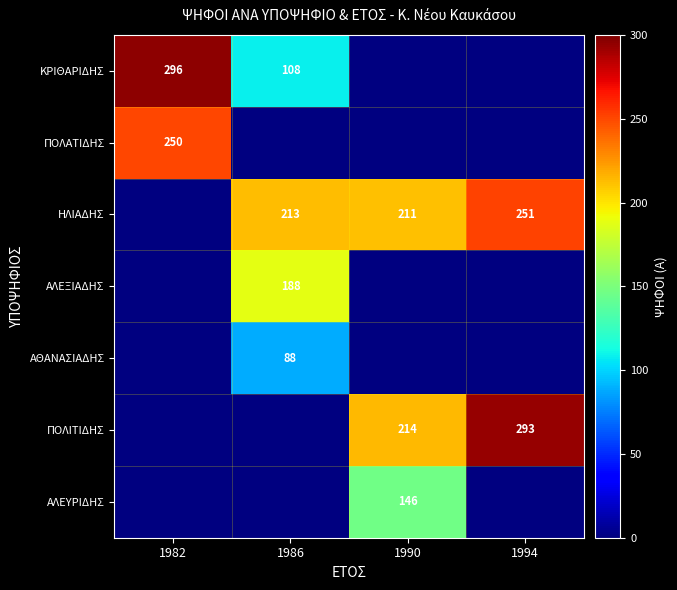

Is it true that ΗΛΙΑΔΗΣ equals 346 at 1990?

False